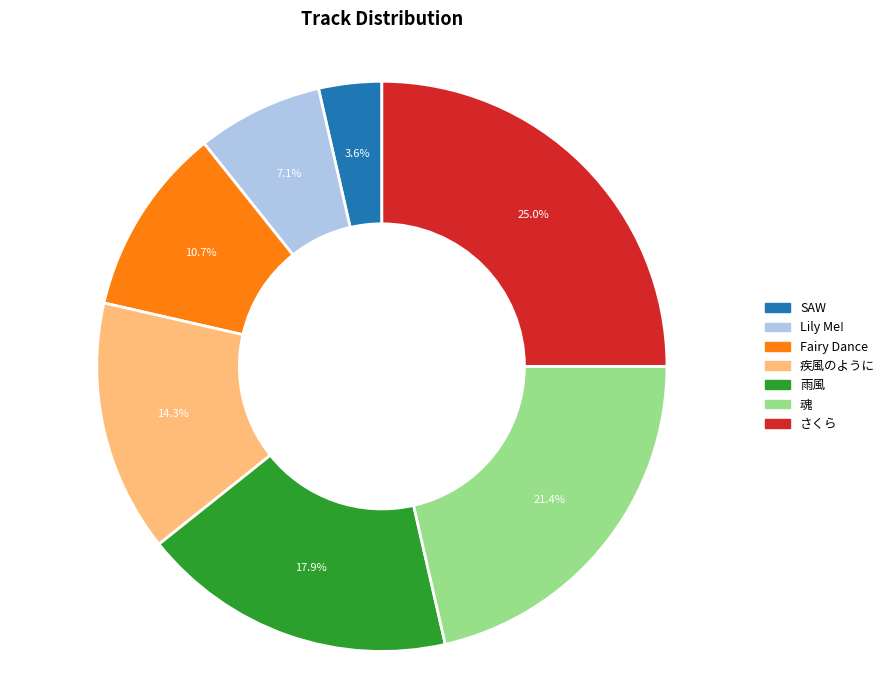

Which category has the smallest portion of the pie?

SAW